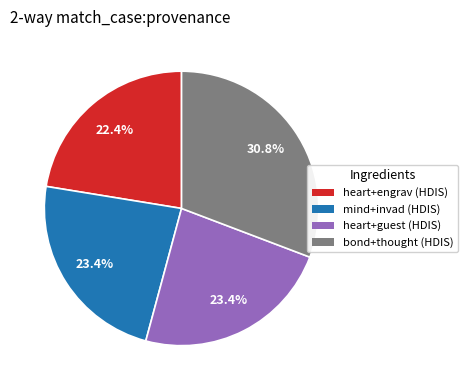

The heart+guest slice represents 17% of the pie. True or false?

False